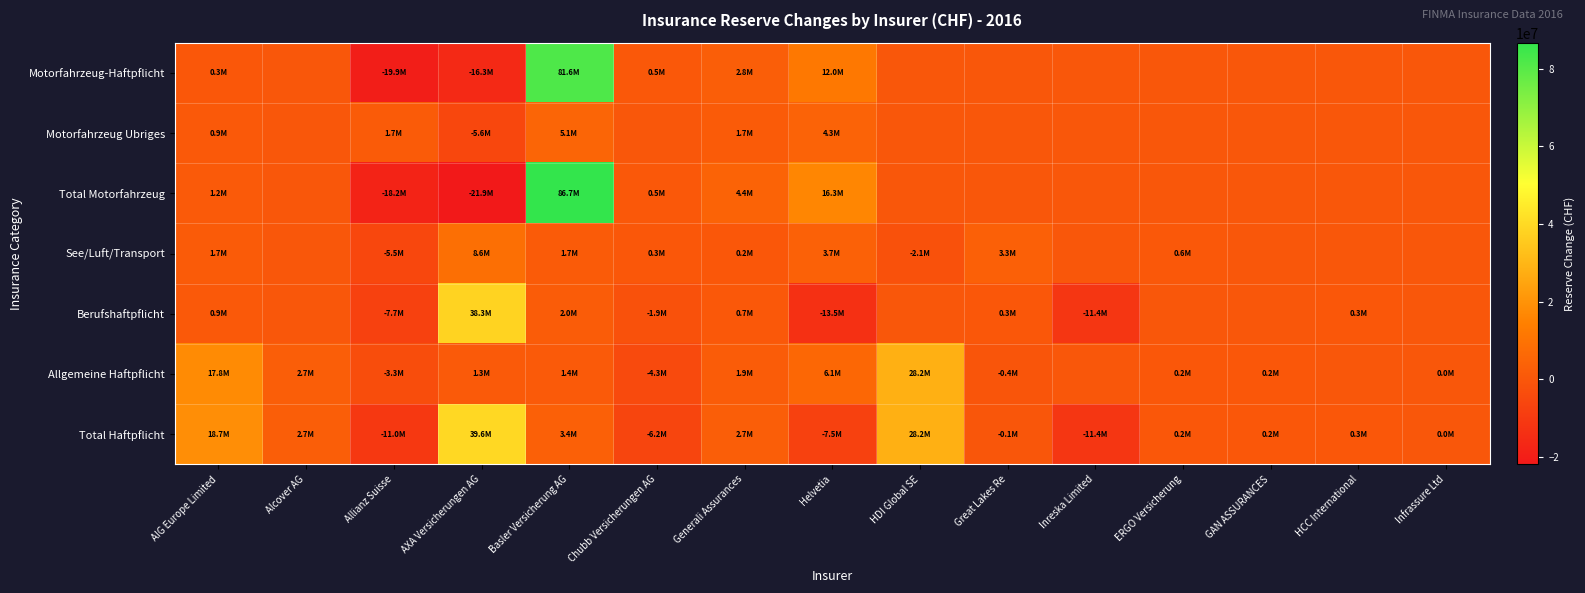

What is the spread (max minus min) of values at Allianz Suisse?

21582783